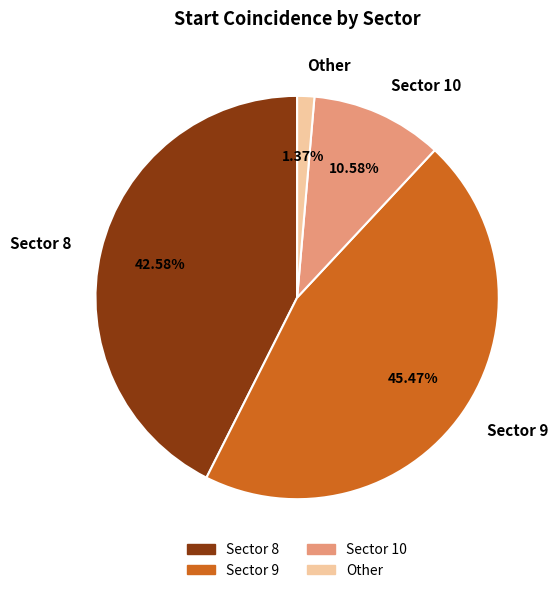

Rank the categories by value from highest to lowest.

Sector 9, Sector 8, Sector 10, Other